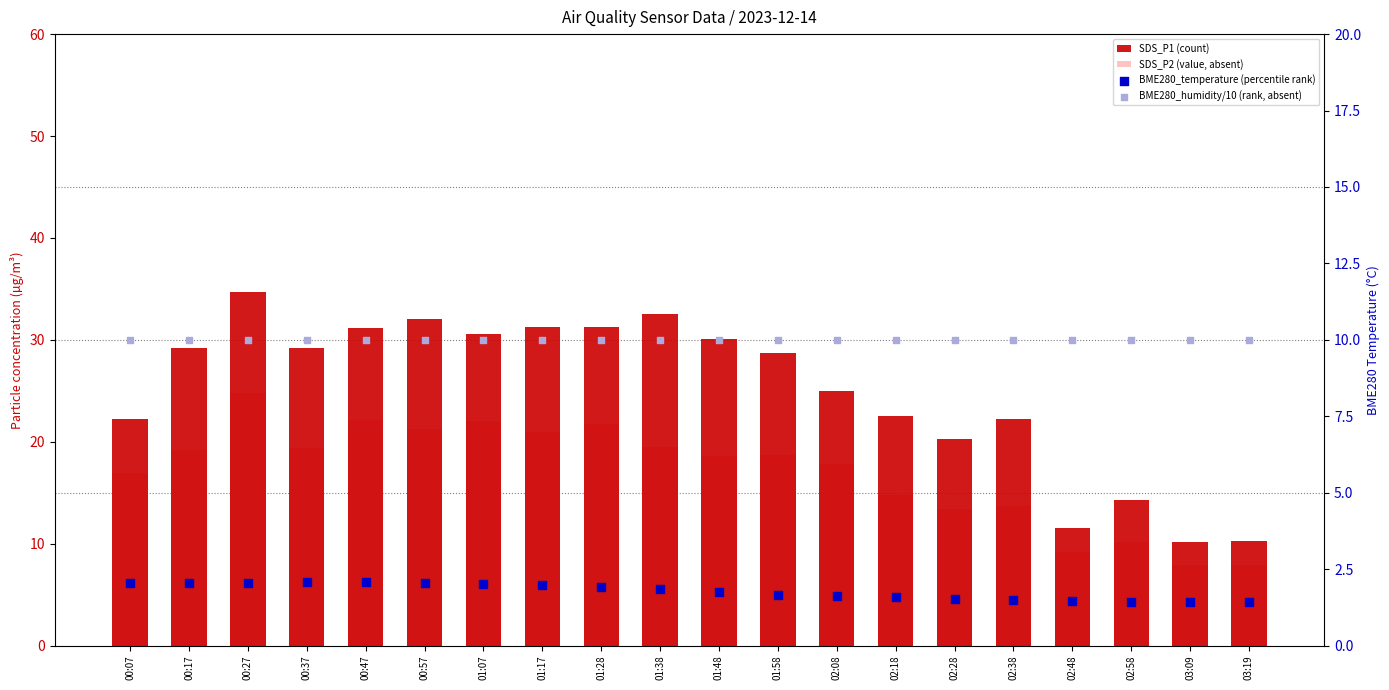

Which series has the largest Y range (max minus min)?

SDS_P1 (count)